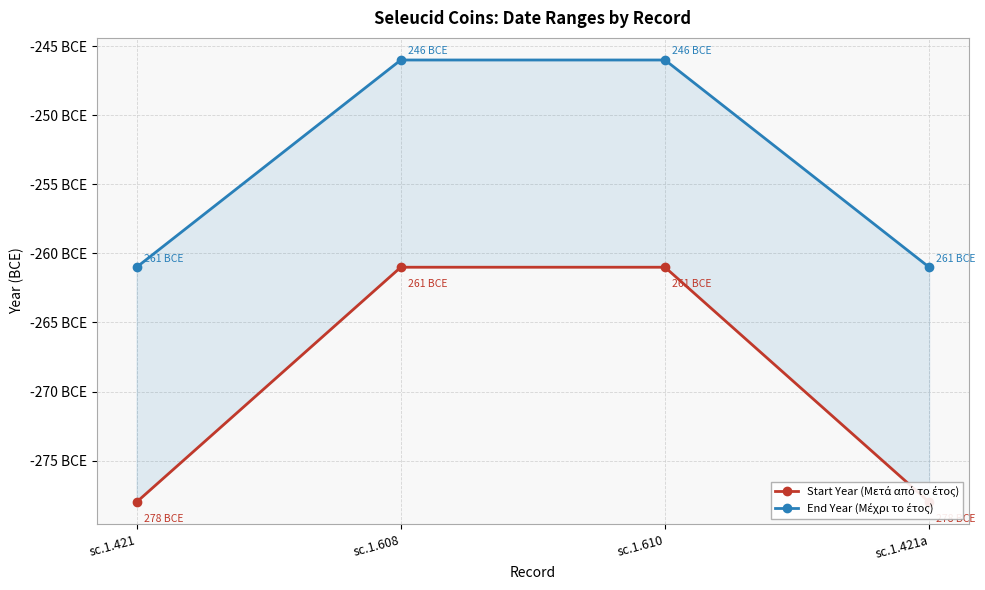

Which category has the lowest value in the End Year (Μέχρι το έτος) series?

sc.1.421